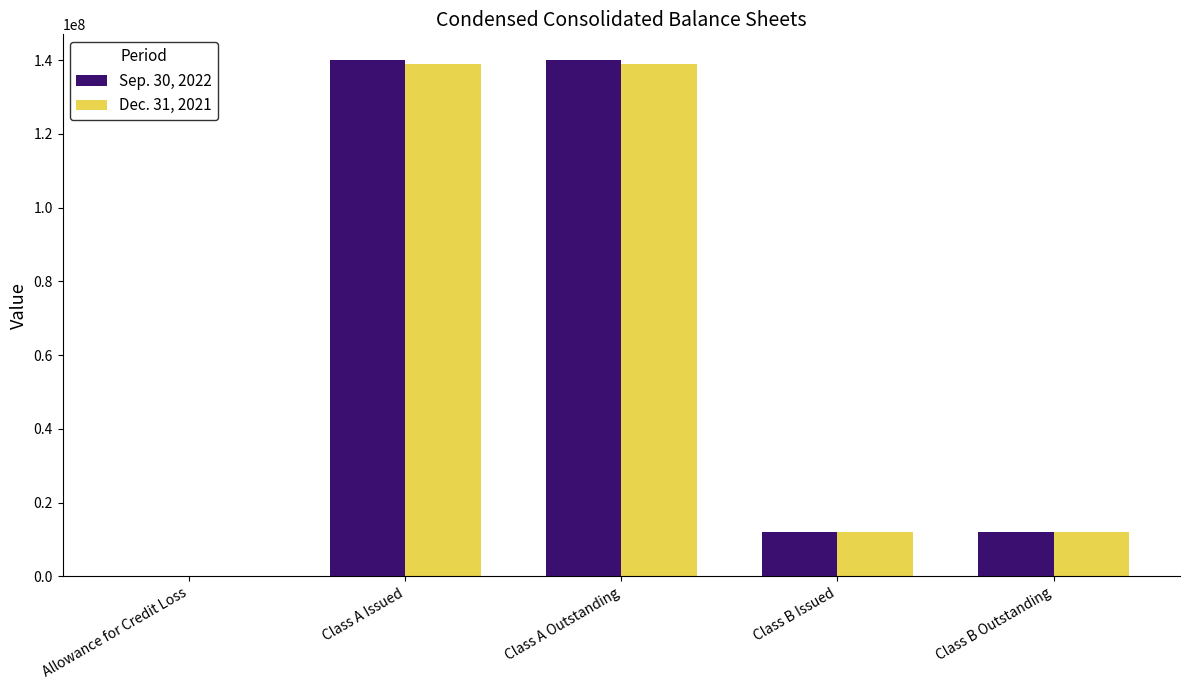

What is the average value of the Dec. 31, 2021 series?

60461913